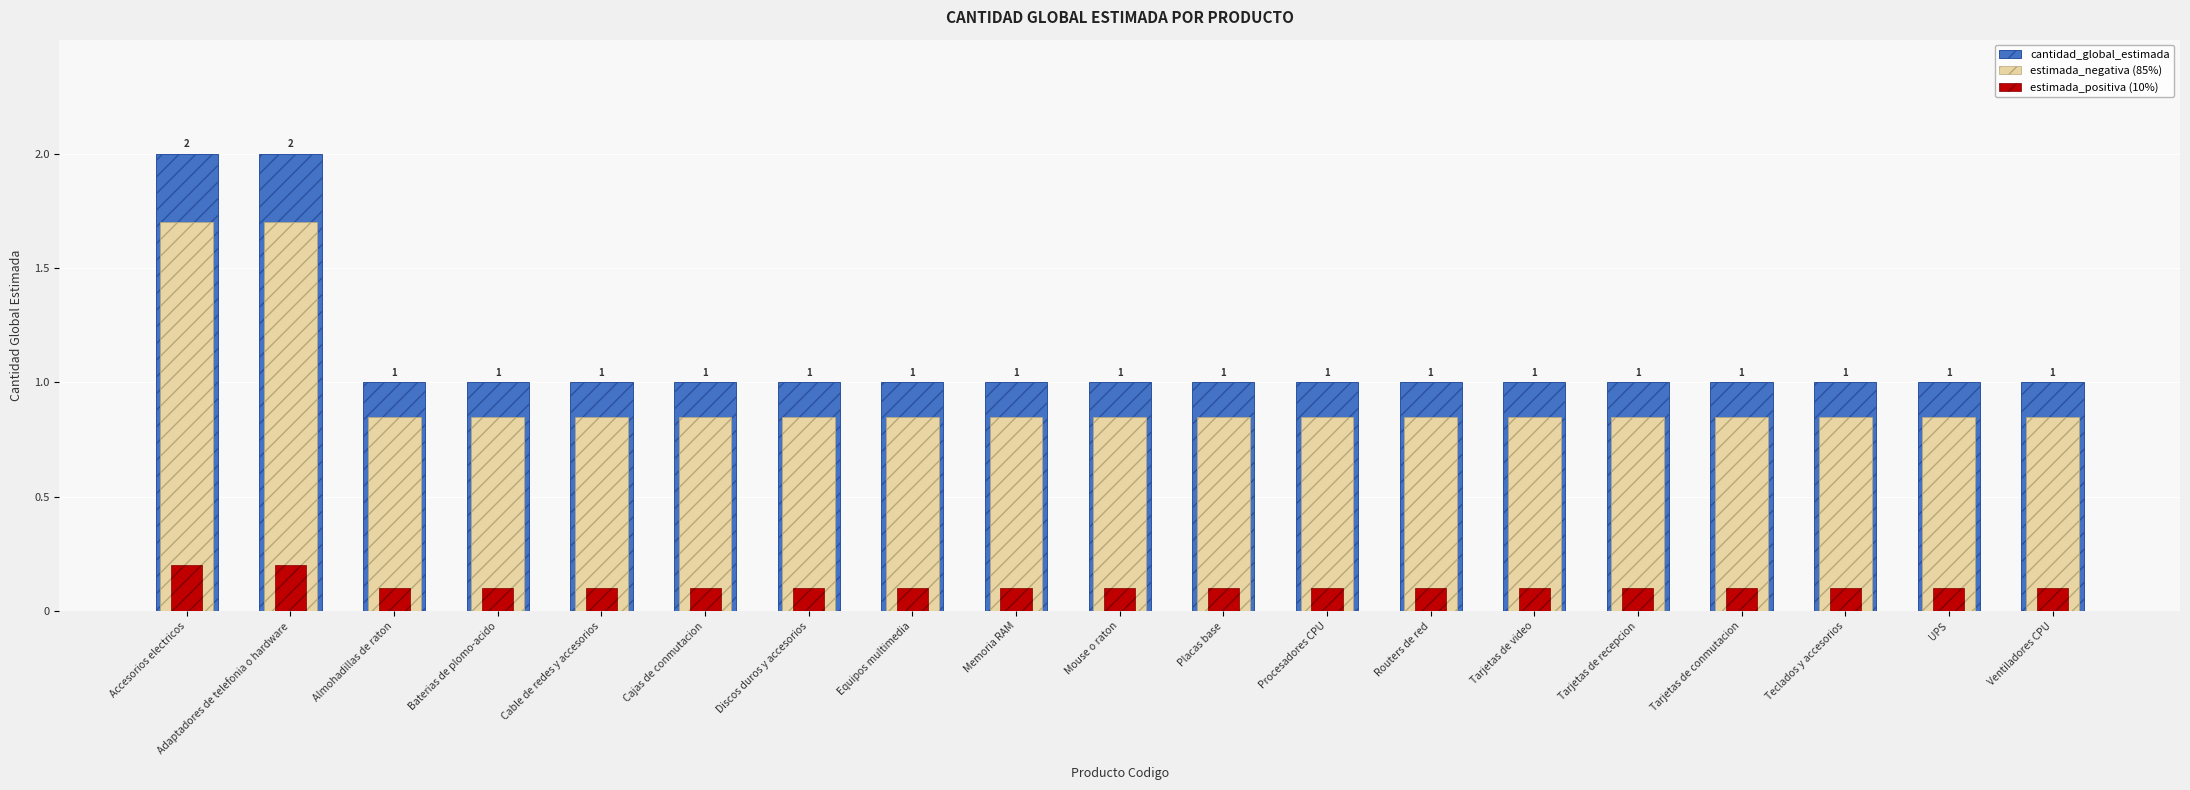

Where is cantidad_global_estimada nearest to the value 1?

Almohadillas de raton